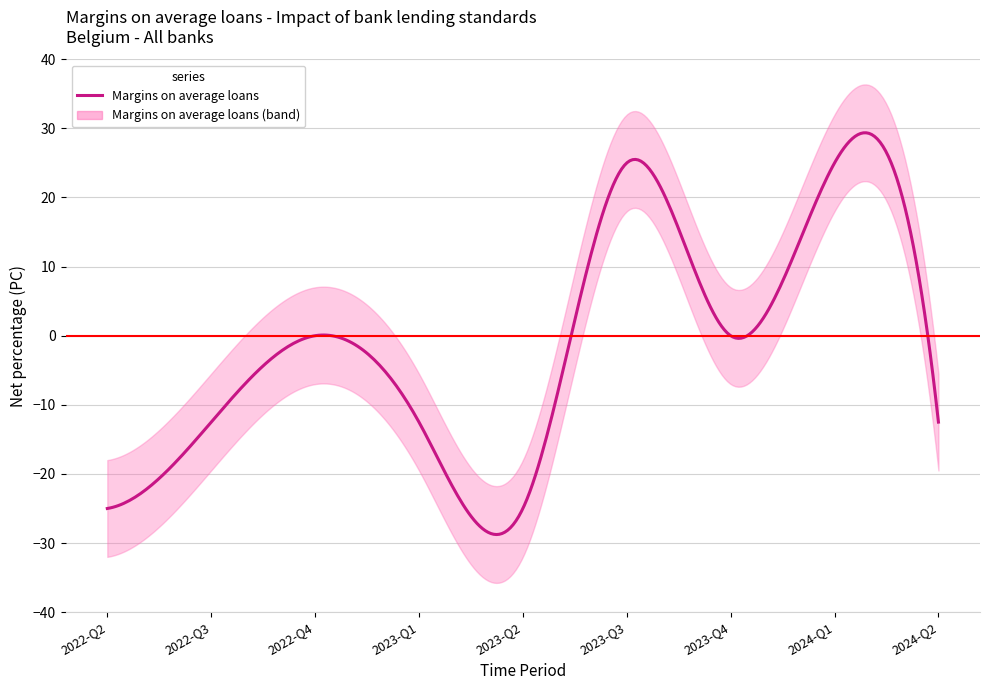

What is the difference between the maximum and second lowest values?

50.0